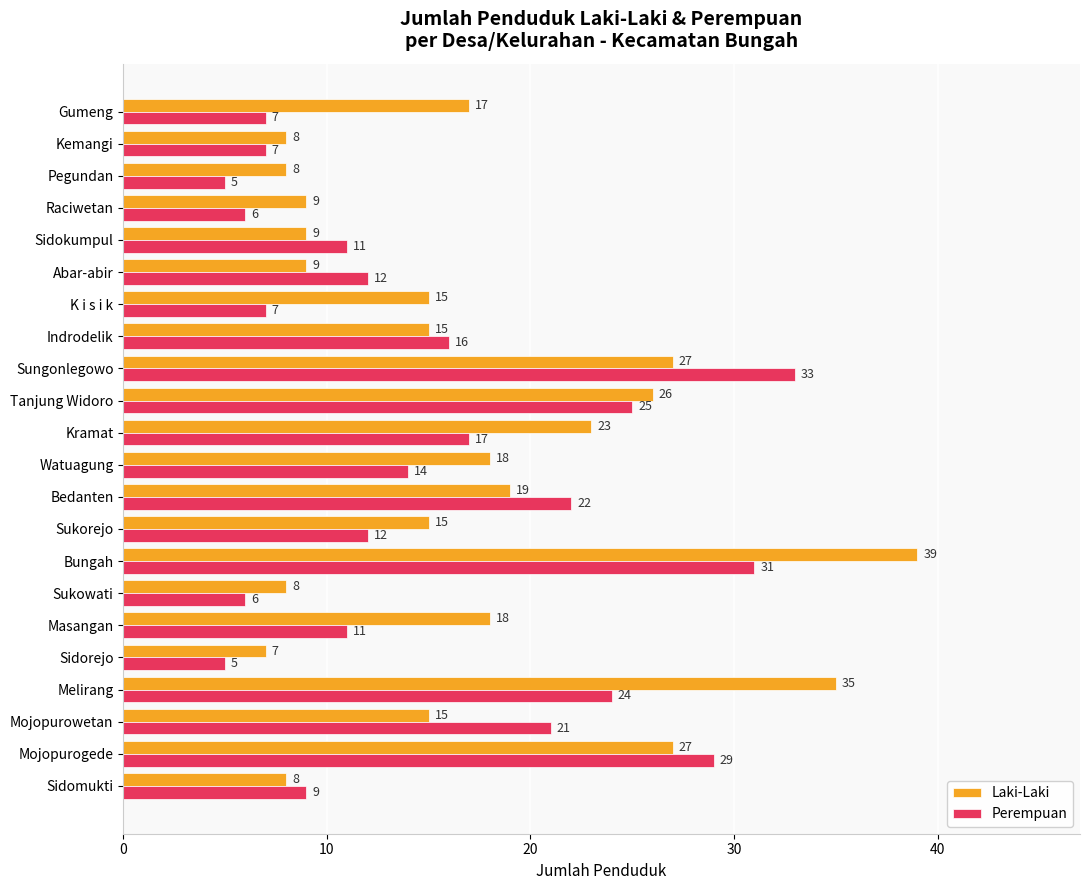

Where is Laki-Laki nearest to the value 23?

Kramat